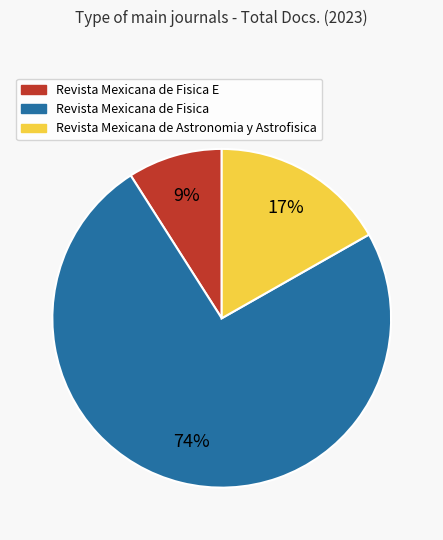

Count the number of slices in the pie.

3